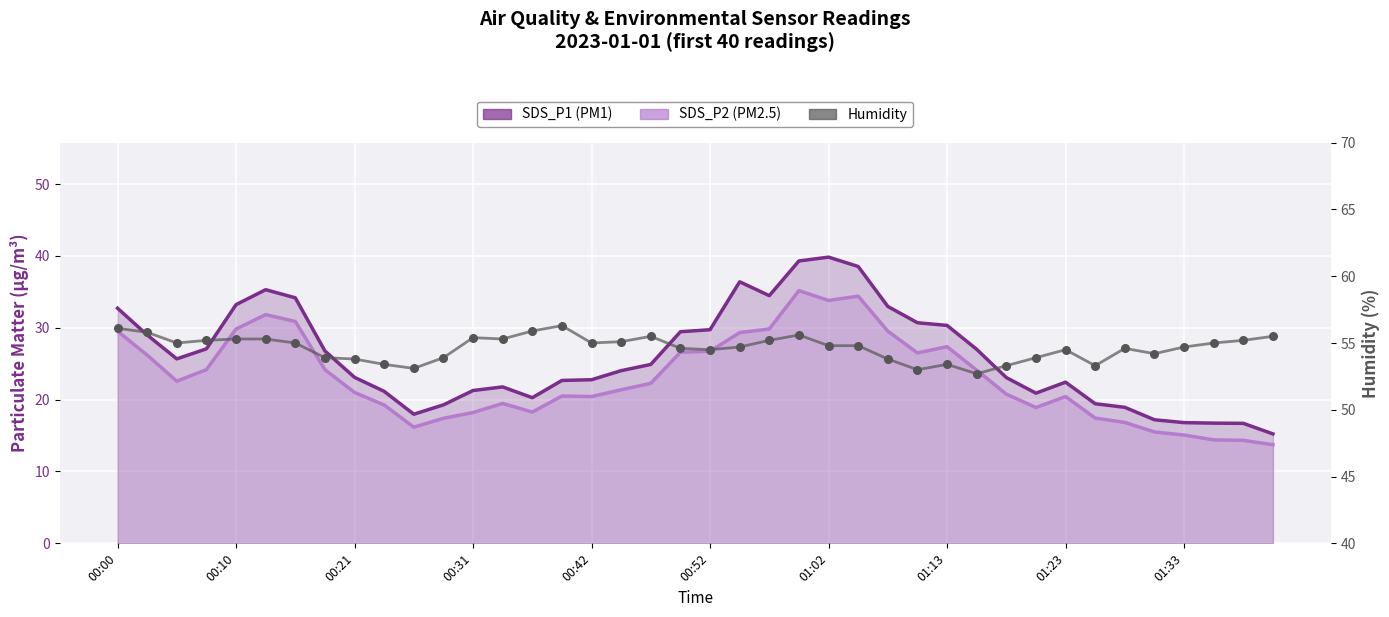

What is the total value across all series at 37?

86.1